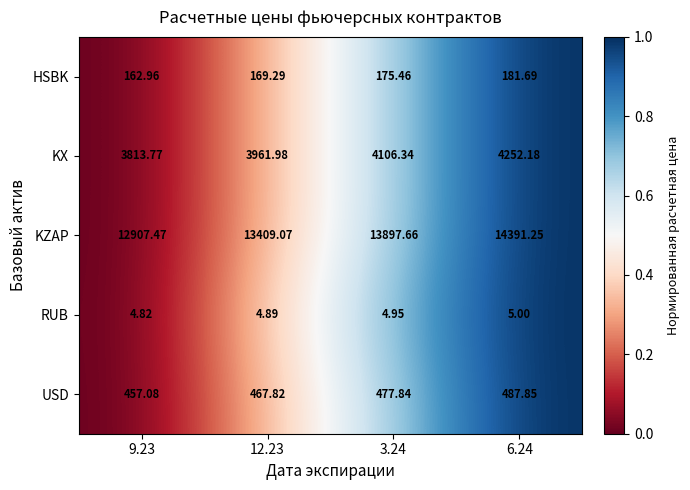

Count the number of data series in this chart.

5